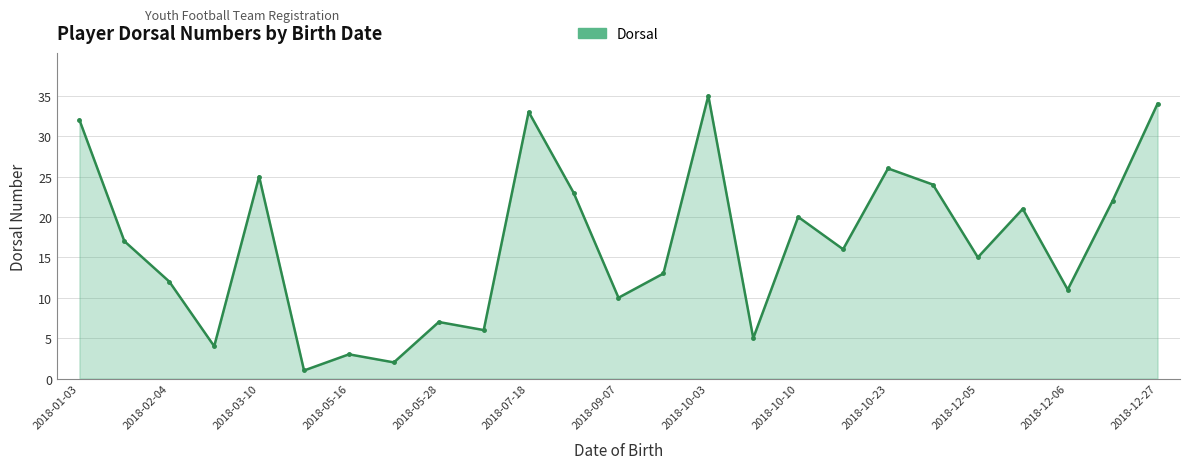

What is the greatest value displayed?

35